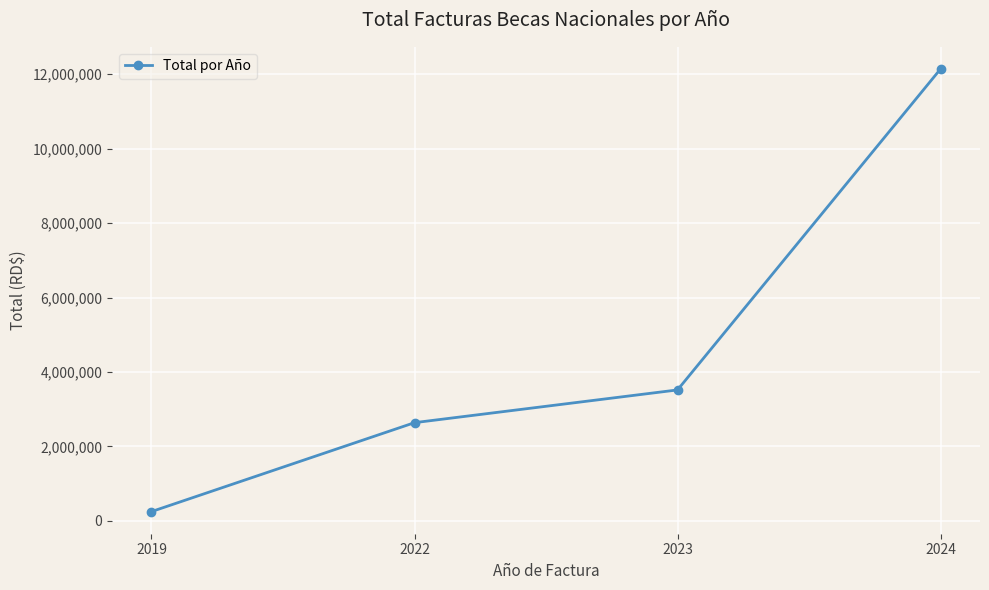

At which category does the chart reach its peak across all series?

2024